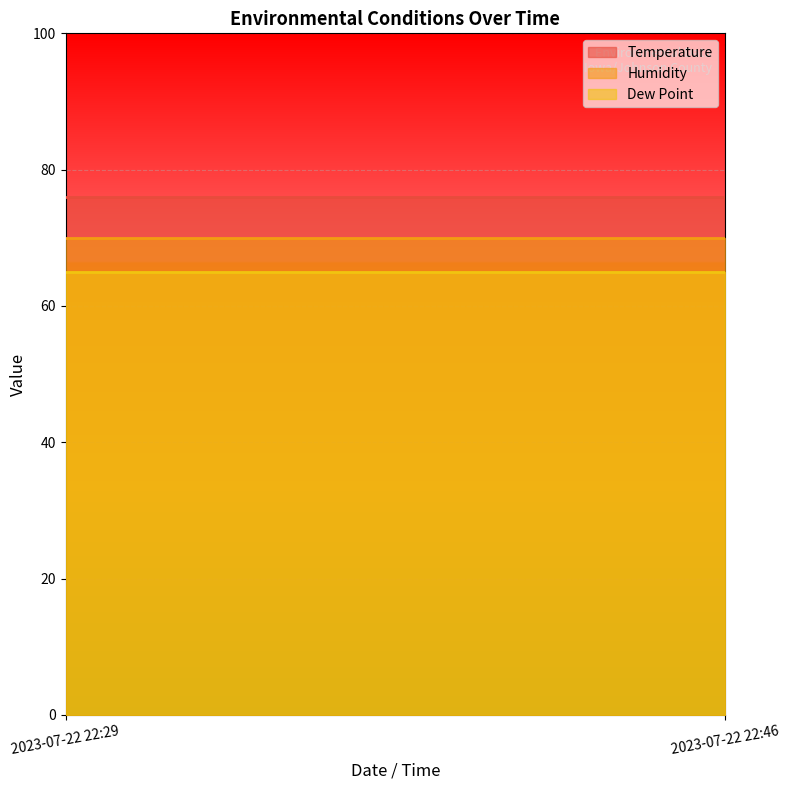

Rank the series at 2023-07-22 22:46 from highest to lowest value.

Temperature, Humidity, Dew Point